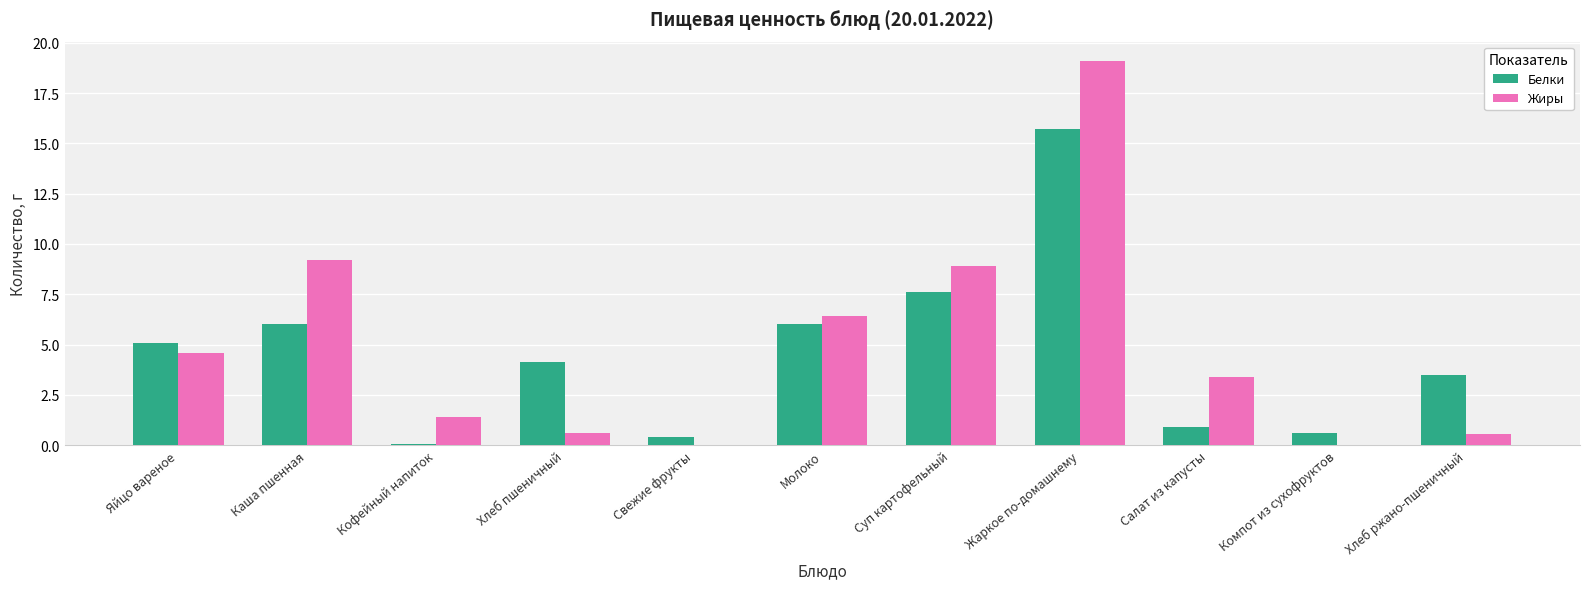

True or false: Жиры has a value of 19.1 at Жаркое по-домашнему.

True